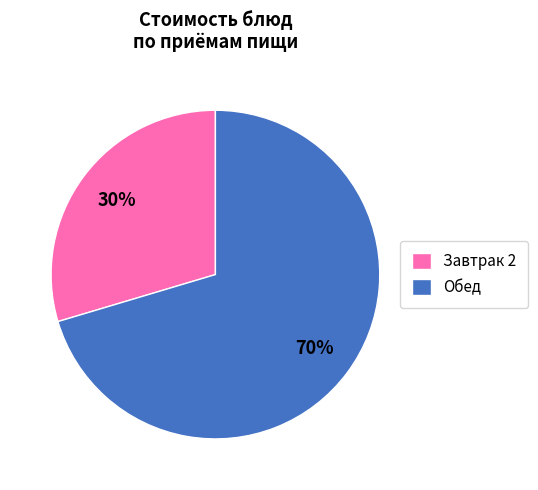

Which has a higher value, Завтрак 2 or Обед?

Обед